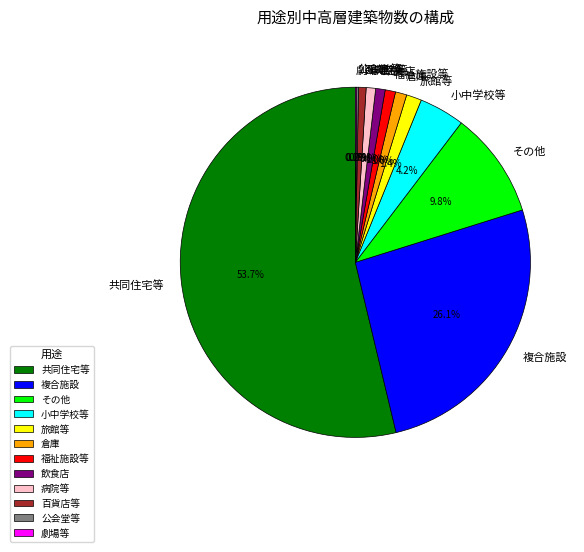

To the nearest percent, what is the combined percentage of 小中学校等 and 複合施設?

30%